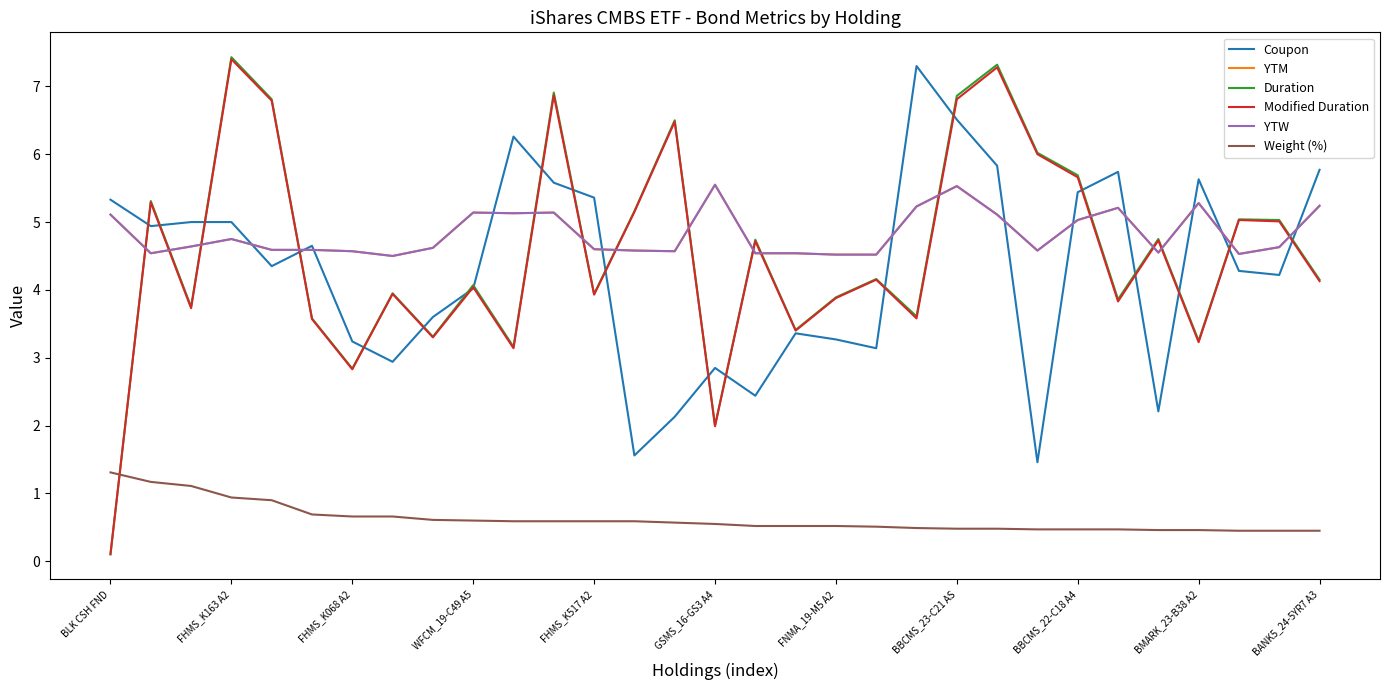

Which label corresponds to the smallest value in the chart?

BLK CSH FND